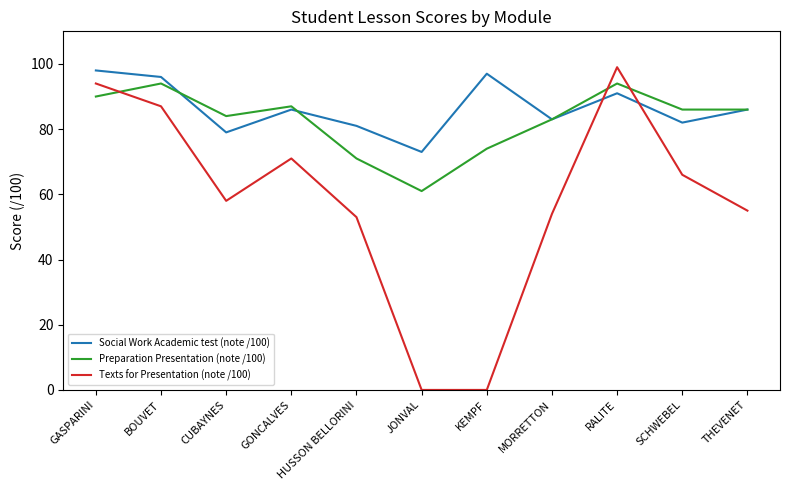

Between which two adjacent categories do Texts for Presentation (note /100) and Preparation Presentation (note /100) first intersect?

GASPARINI and BOUVET